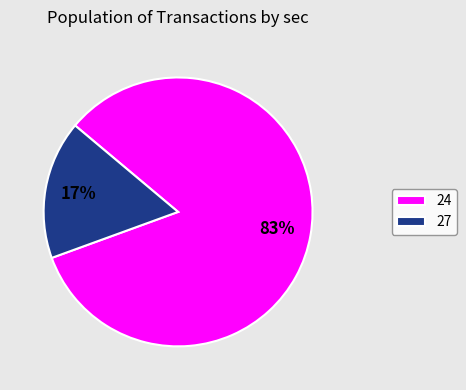

Do 27 and 24 together represent more than half of the pie?

Yes